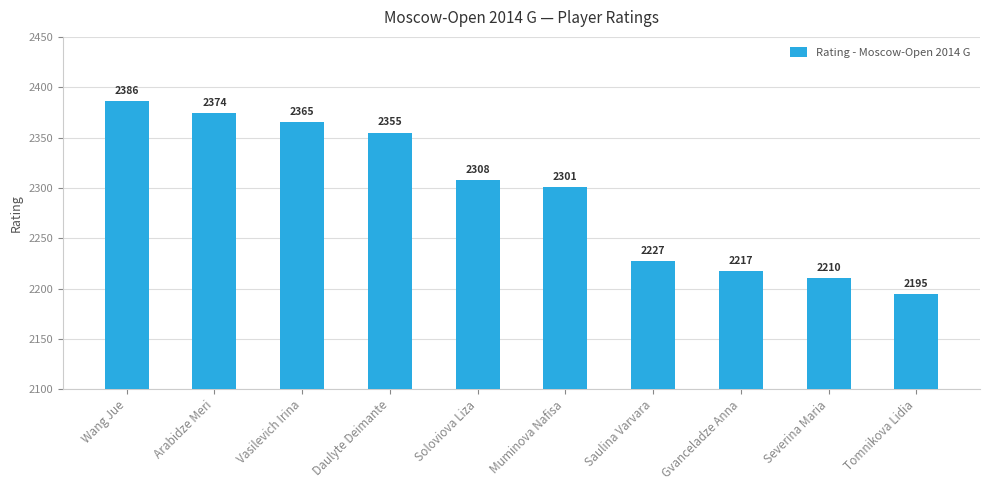

Reading right to left, list all the values displayed in this chart.

2195	2210	2217	2227	2301	2308	2355	2365	2374	2386